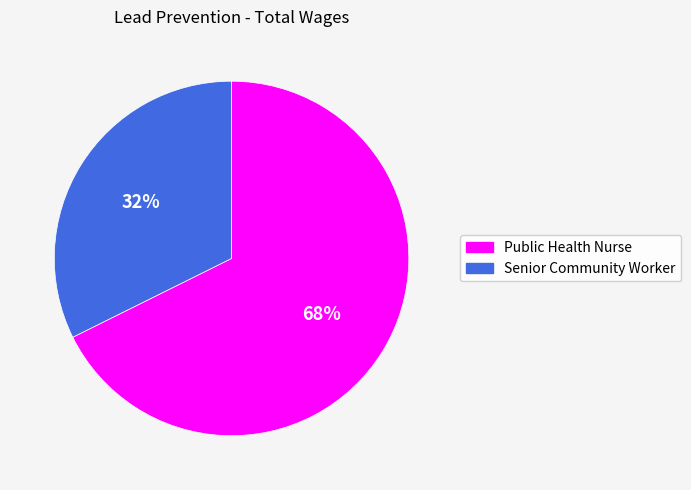

The Public Health Nurse slice represents 68% of the pie. True or false?

True